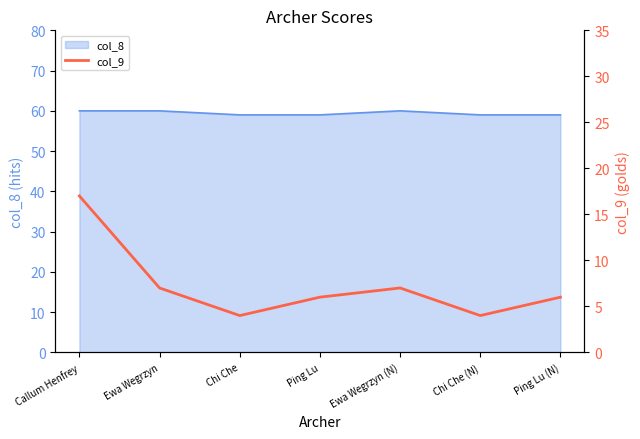

Rank the categories by value from highest to lowest.

Callum Henfrey, Ewa Wegrzyn, Ewa Wegrzyn (N), Ping Lu, Ping Lu (N), Chi Che, Chi Che (N)